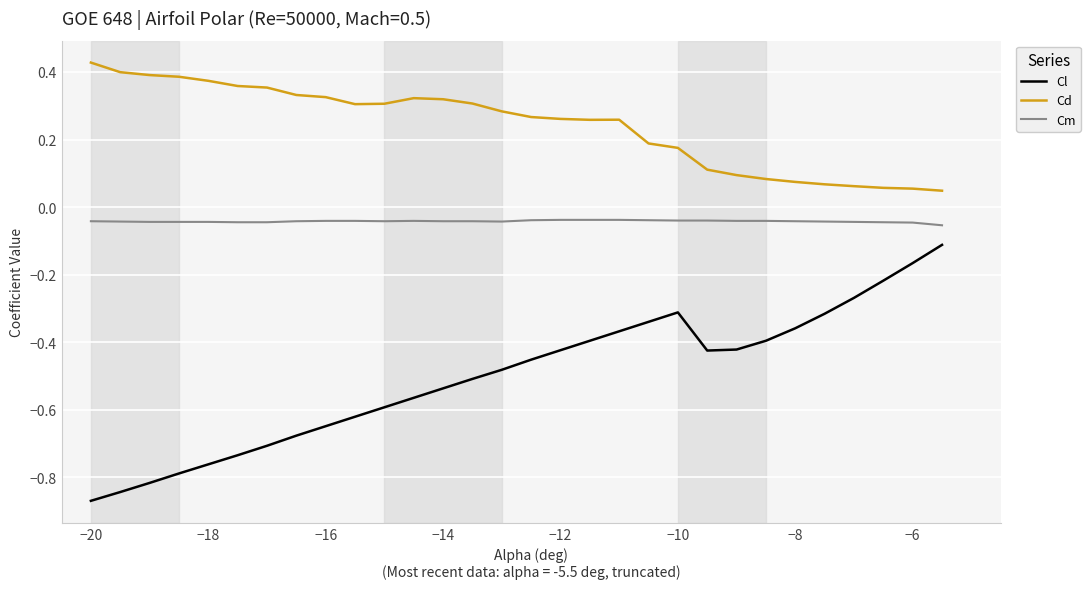

Which series has the largest total across all categories?

Cd